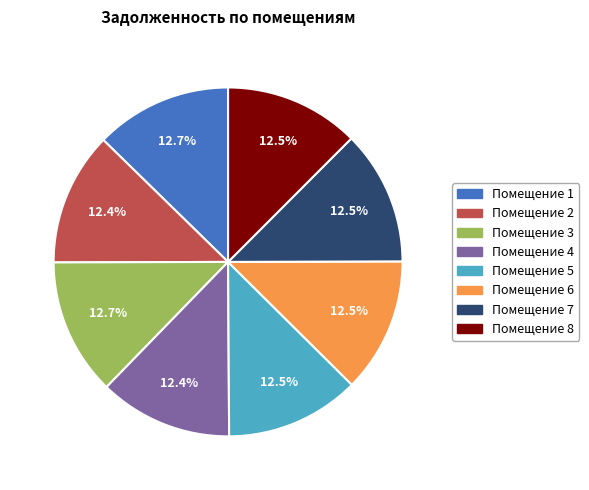

What is the ratio of the value at Помещение 2 to the value at Помещение 3?

1.0